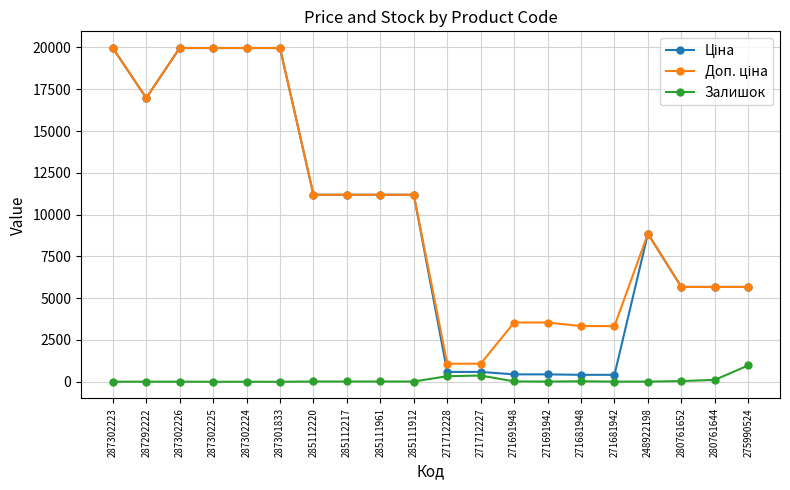

What is the label of the 8th point from the left?

285112217